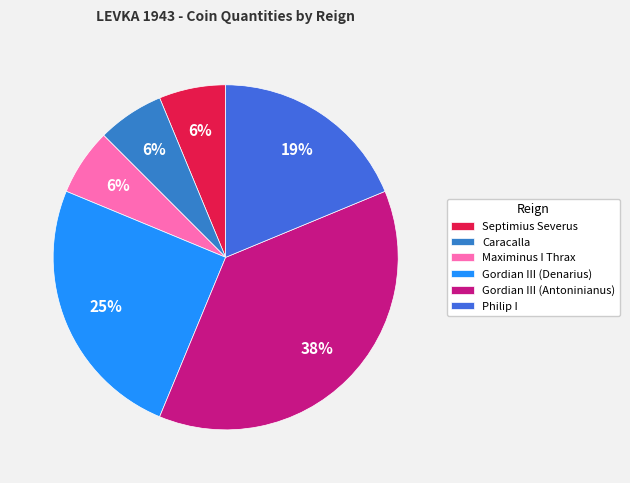

Count the number of slices in the pie.

6